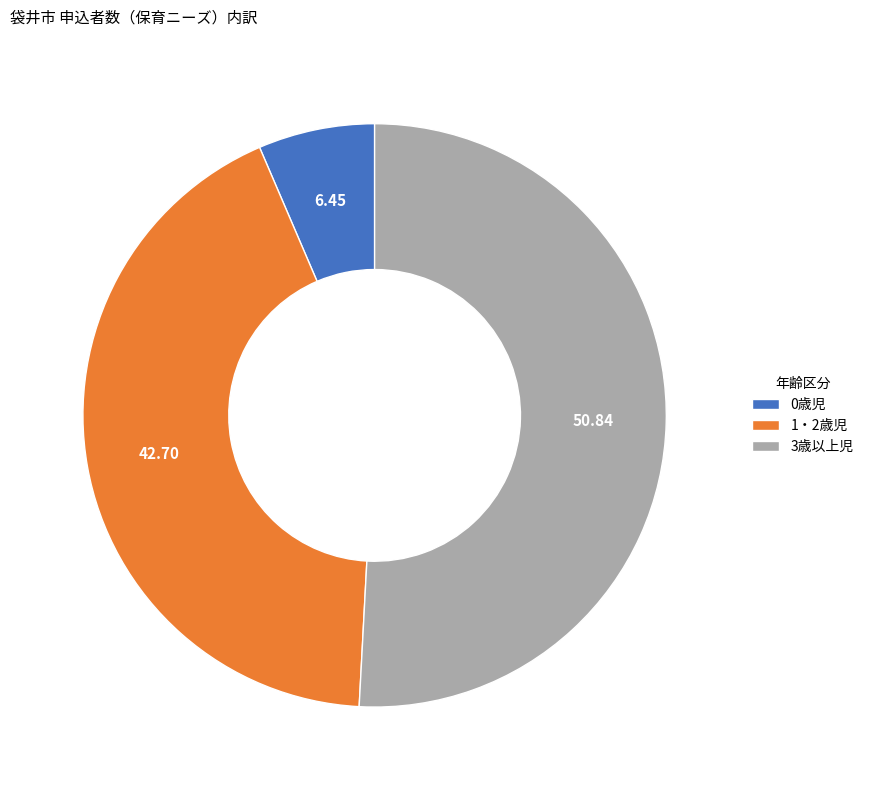

Is it true that 3歳以上児 is 58% of the pie?

False